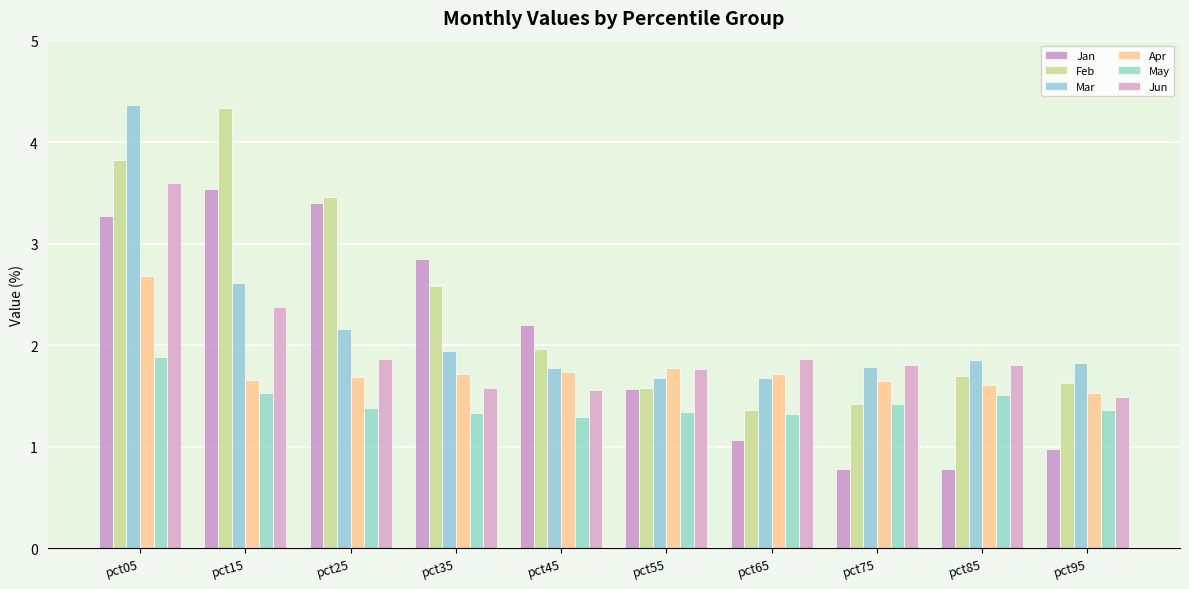

What is the value of the Jan bar at the 10th from the left?

1.0